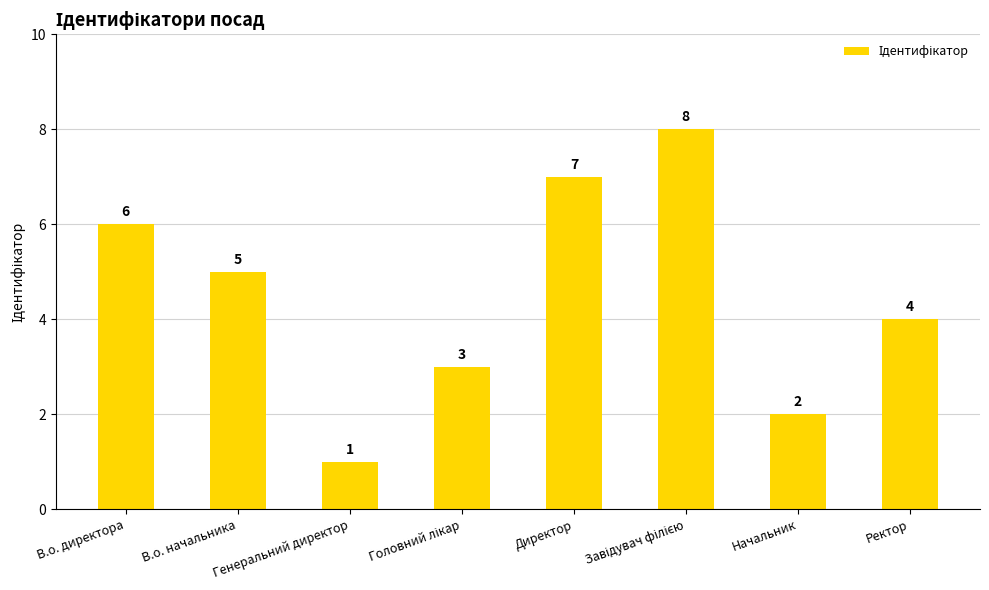

What is the value of the 3rd bar from the left?

1